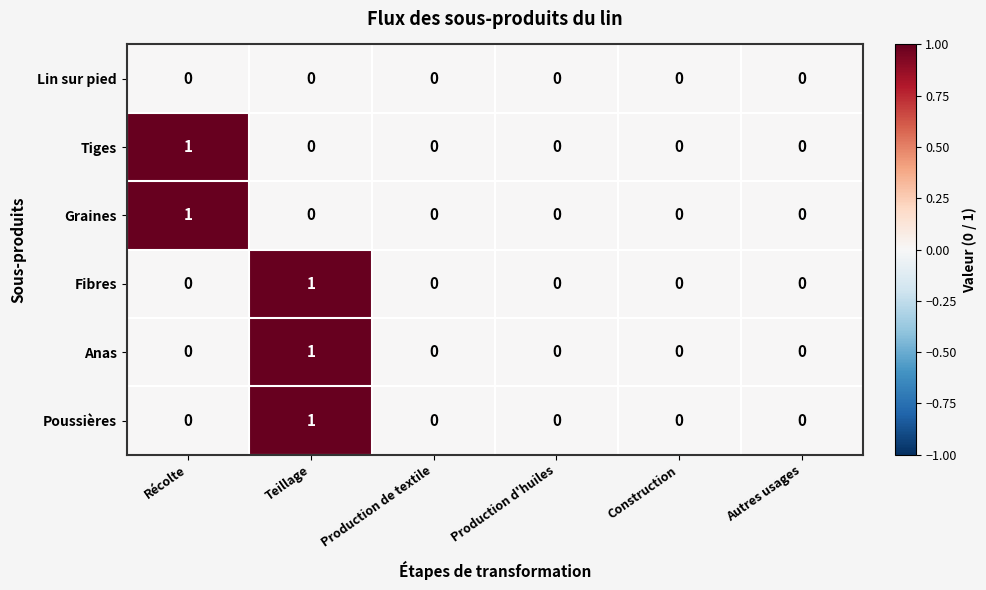

Which category has the highest value in the Poussières series?

Teillage